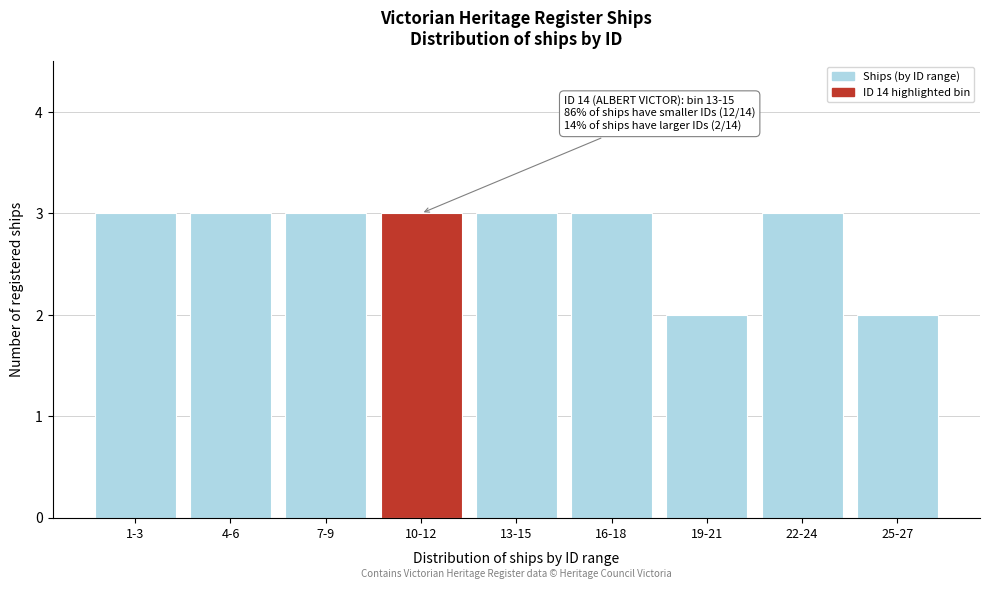

Reading right to left, transcribe all the data shown in this chart.

25-27=2	22-24=3	19-21=2	16-18=3	13-15=3	10-12=3	7-9=3	4-6=3	1-3=3